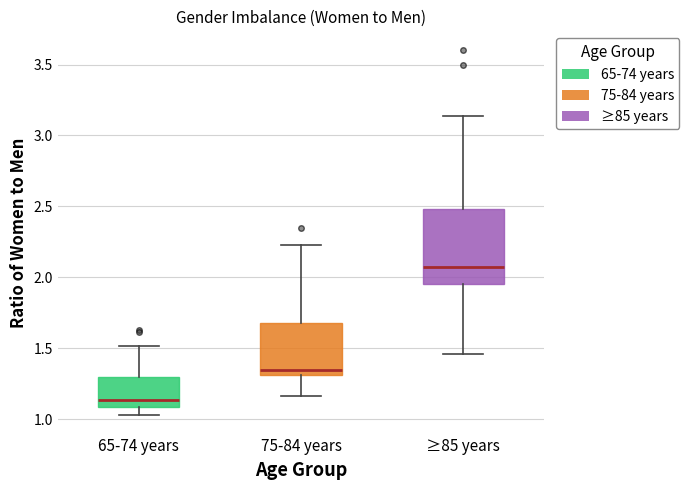

Which box is the tallest, from its lower edge to its upper edge?

≥85 years